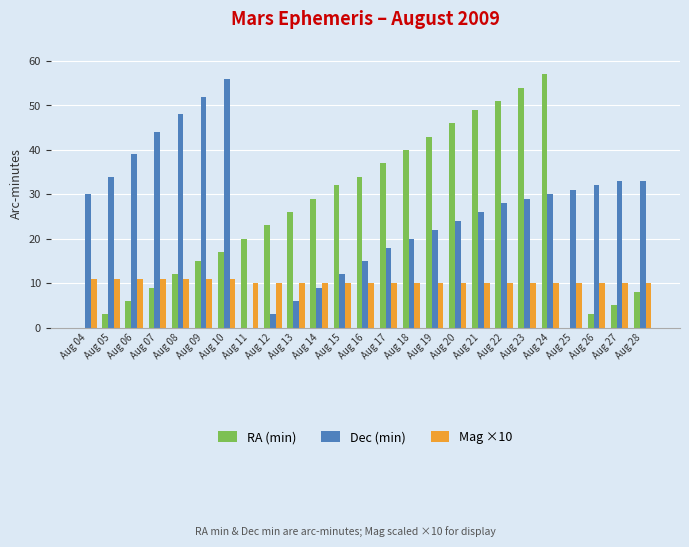

At which category is the sum across all series the highest?

Aug 24